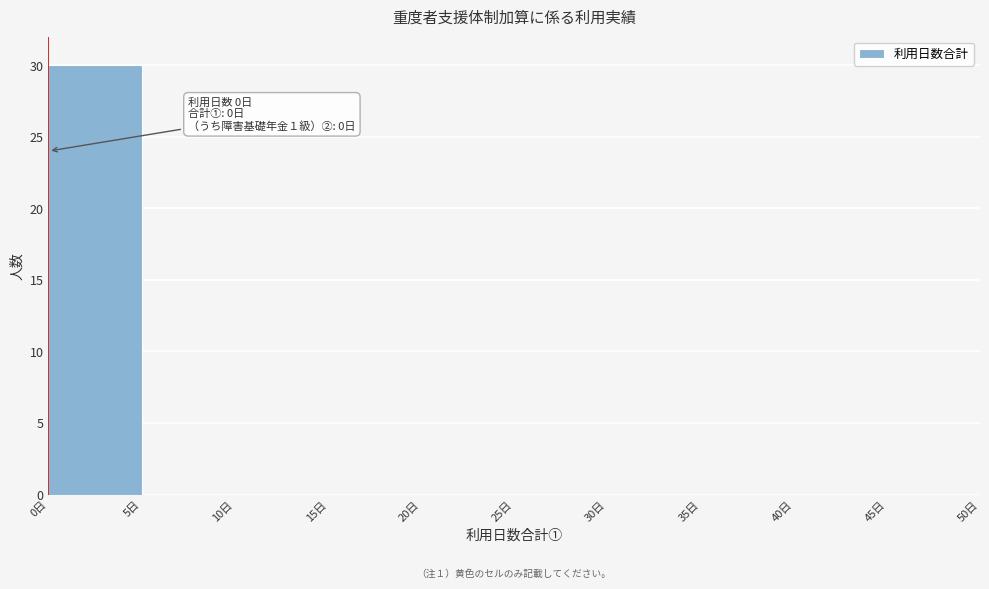

Which range on the x-axis has the tallest bar?

0 to 5